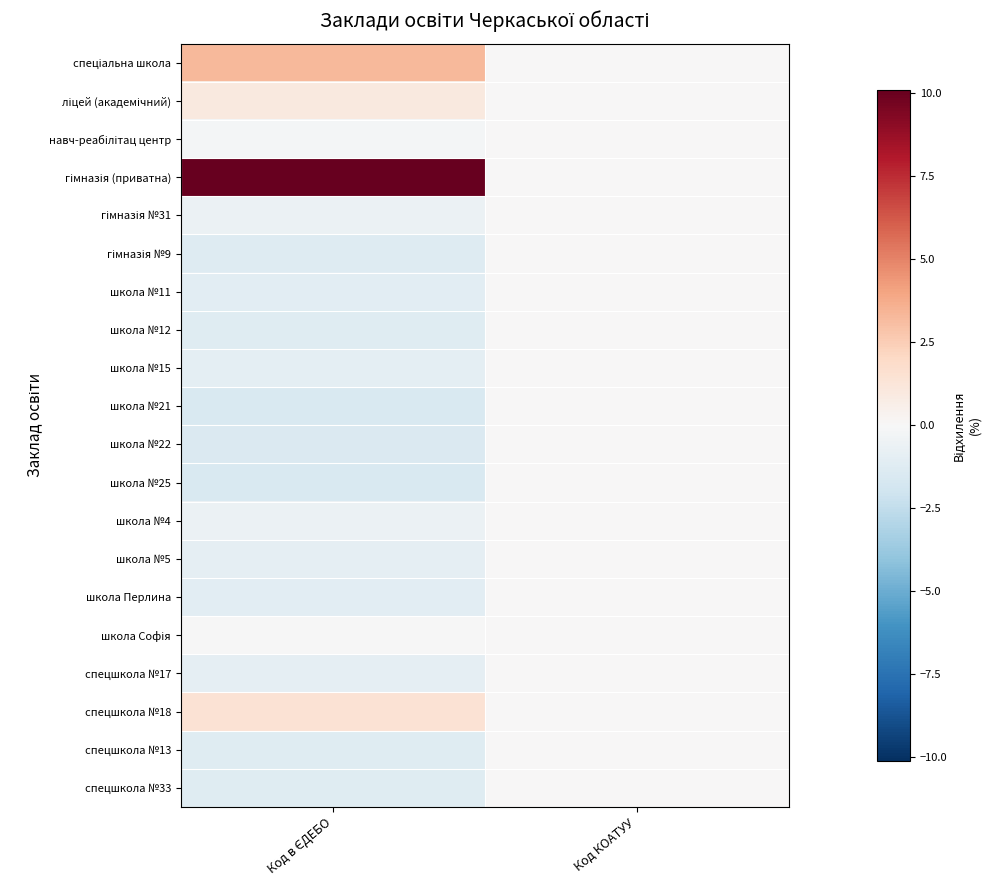

What is the spread (max minus min) of values at Код в ЄДЕБО?

11.7